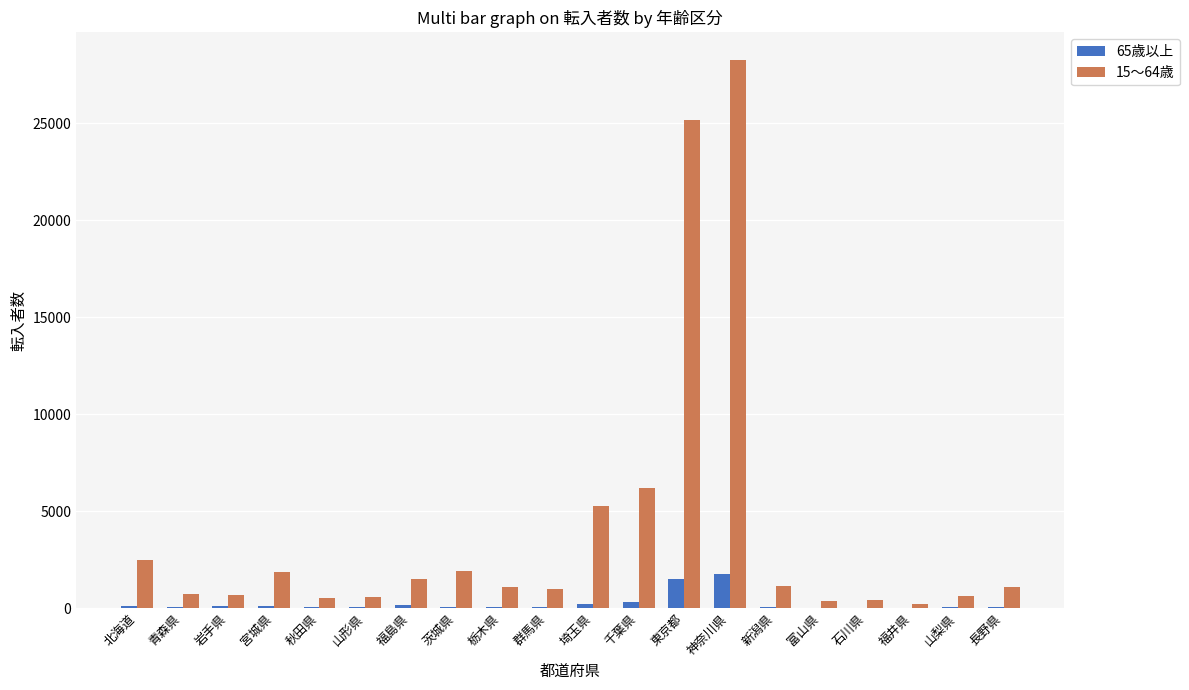

The 65歳以上 series shows 51 at 山梨県. True or false?

True